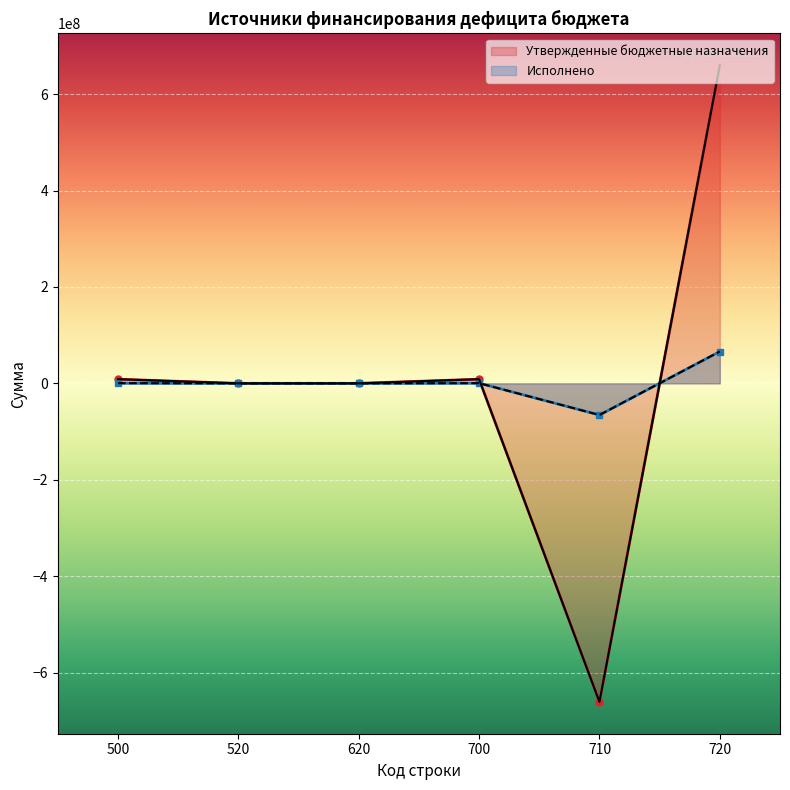

Rank the categories by Утвержденные бюджетные назначения value from highest to lowest.

720, 500, 700, 520, 620, 710